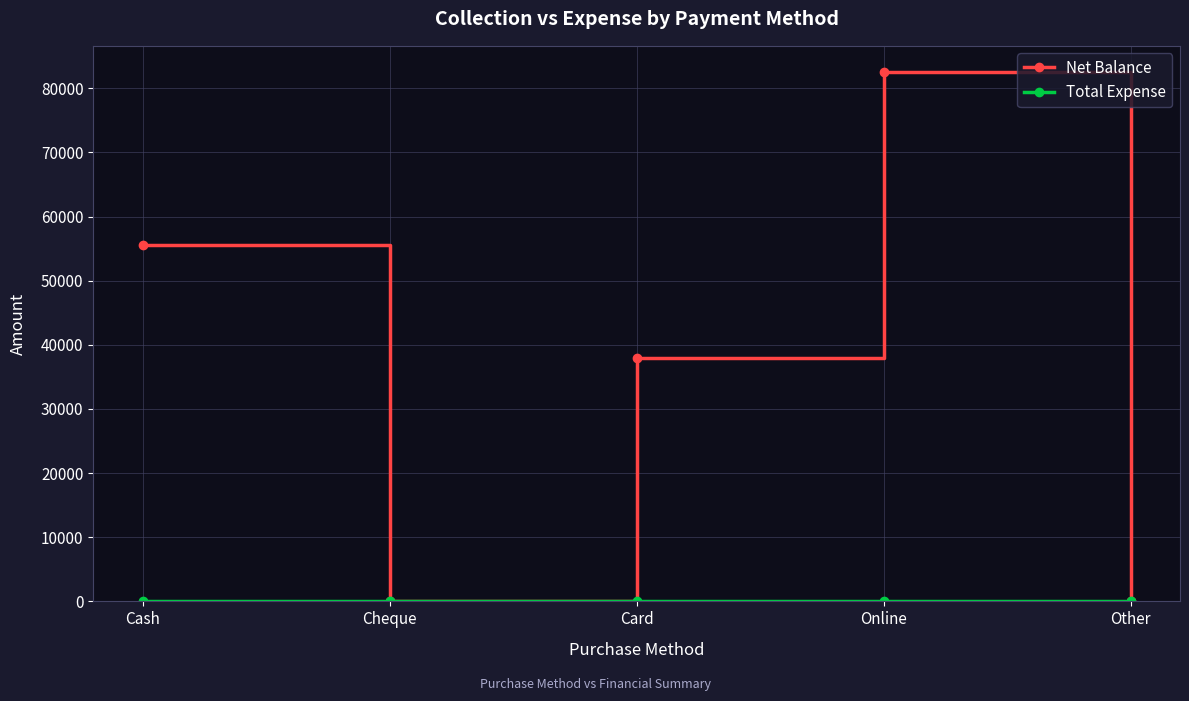

What is the difference between the maximum and minimum values in the Net Balance series?

82500